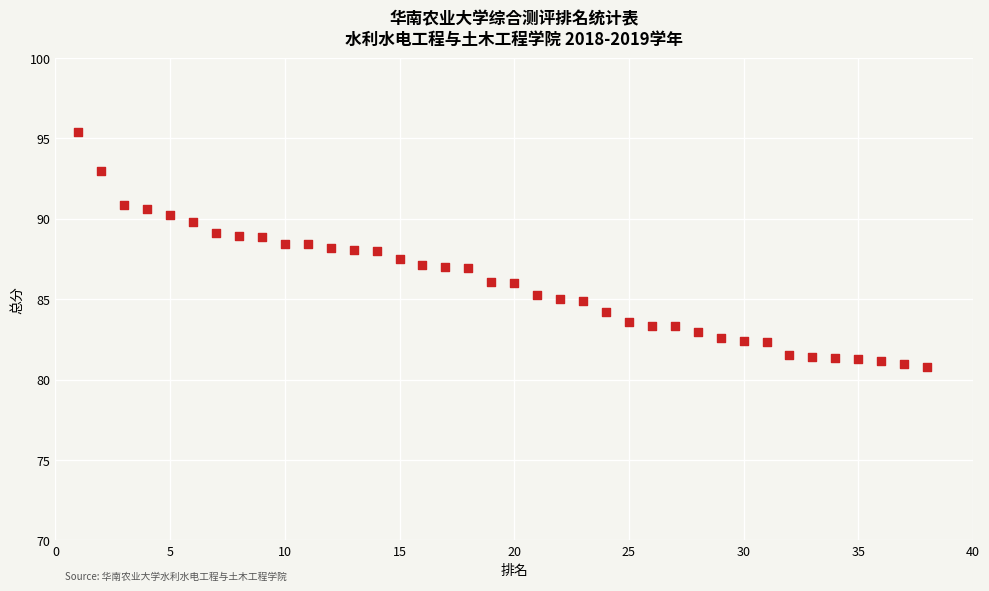

What is the range of X values (max minus min)?

37.0